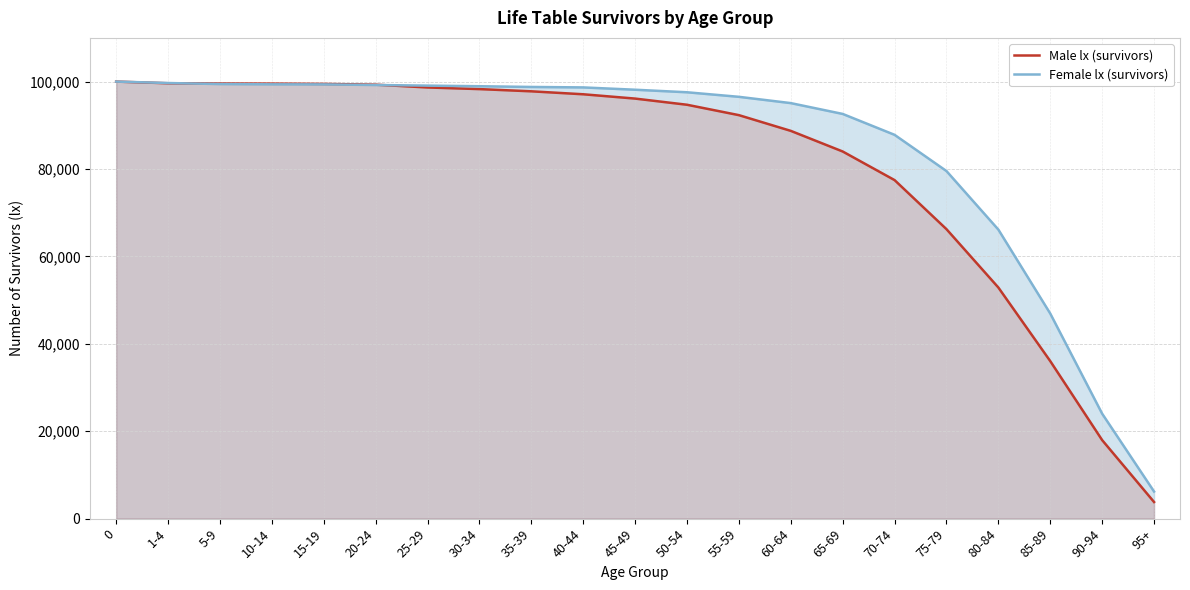

Between 50-54 and 35-39, which is larger?

35-39